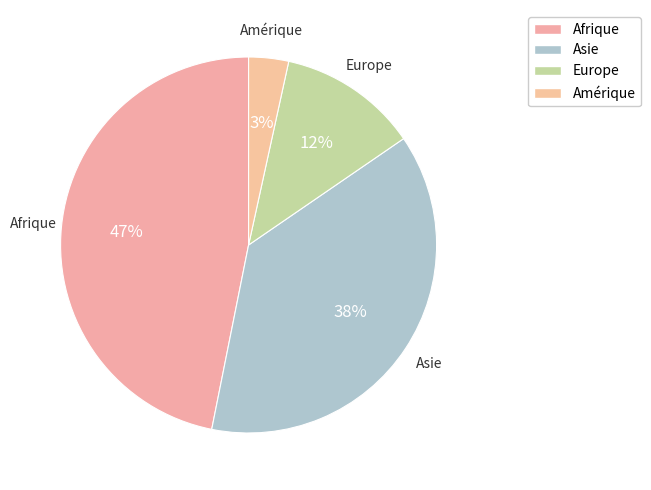

Count the number of slices in the pie.

4